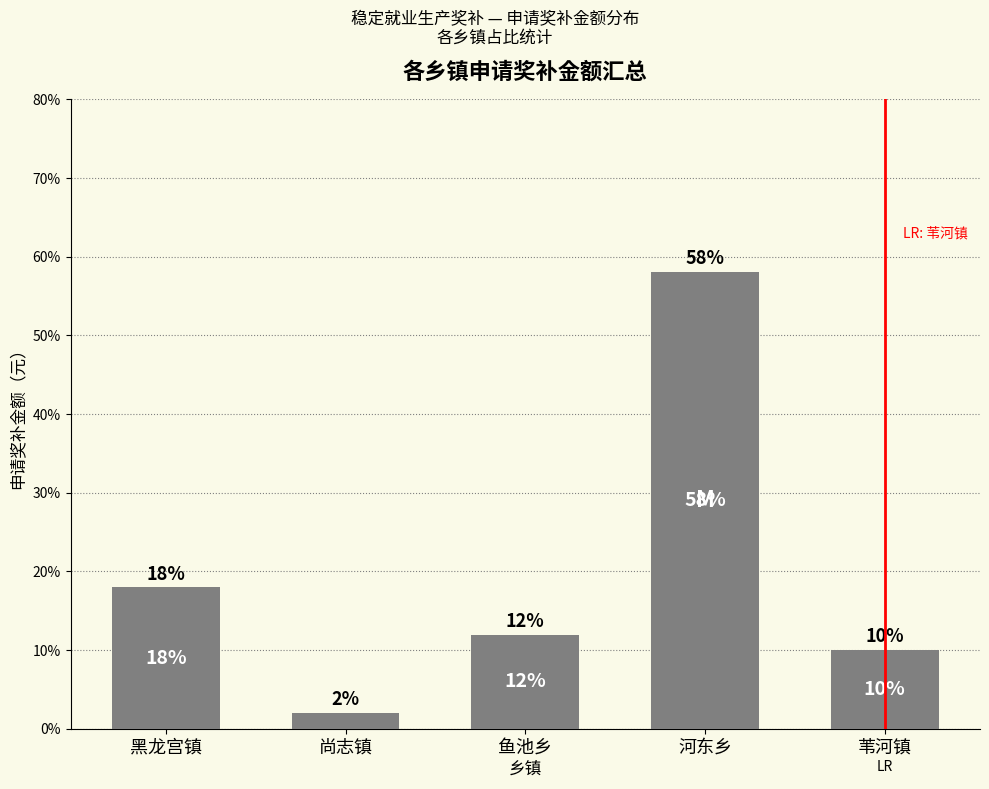

What is the maximum value shown in the chart?

58.1